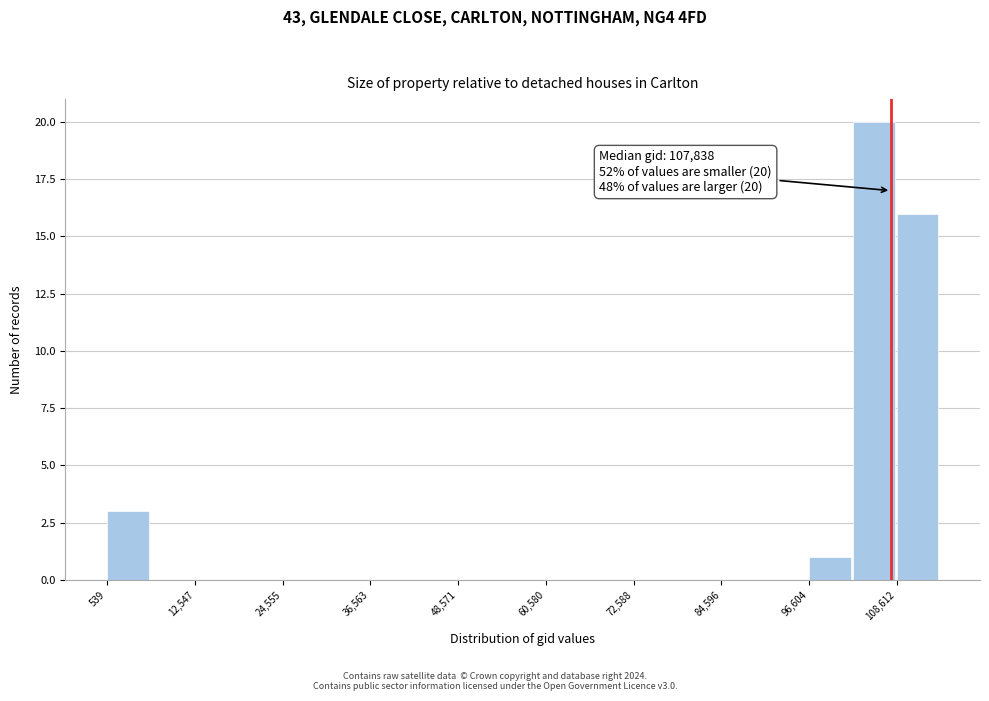

Read against the x-axis, roughly where is the centre of the tallest bar?

106000